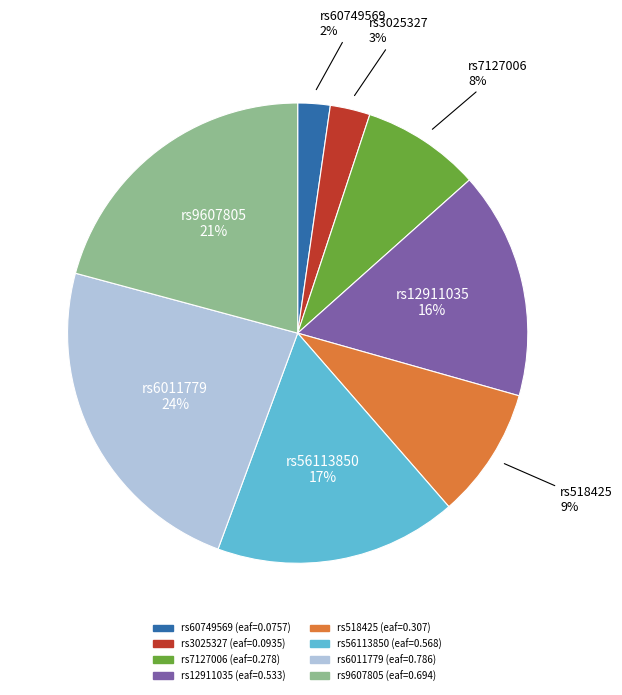

Between rs518425 and rs12911035, which is larger?

rs12911035